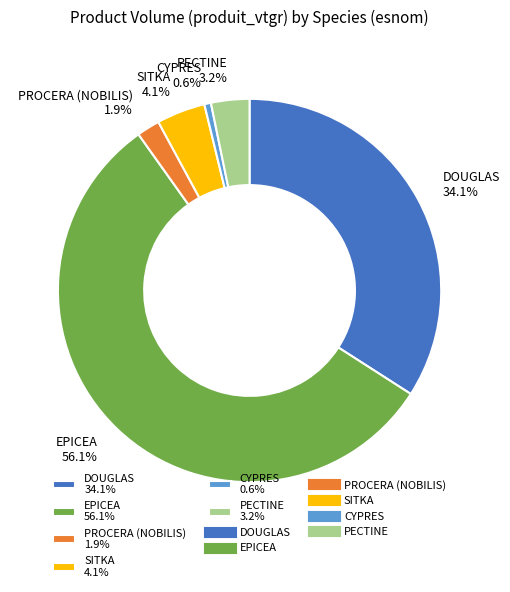

To the nearest percent, what is the difference between the SITKA and DOUGLAS slice percentages?

30%